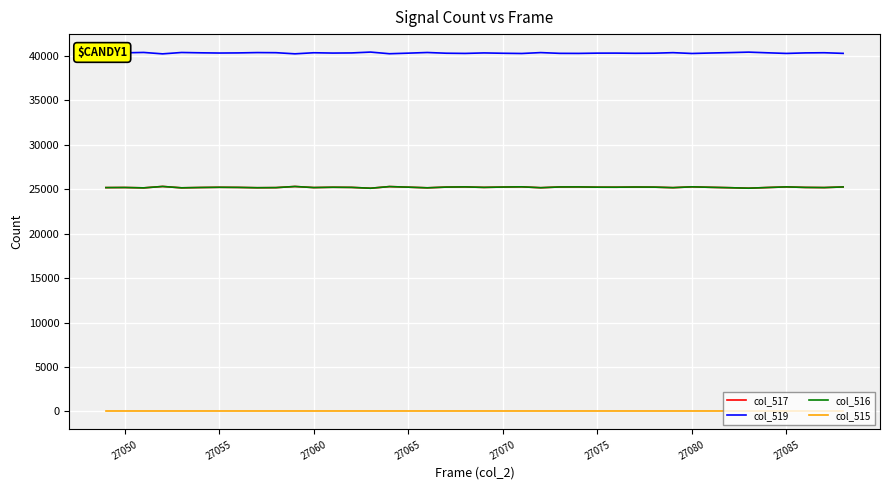

Does the chart have visible grid lines?

Yes